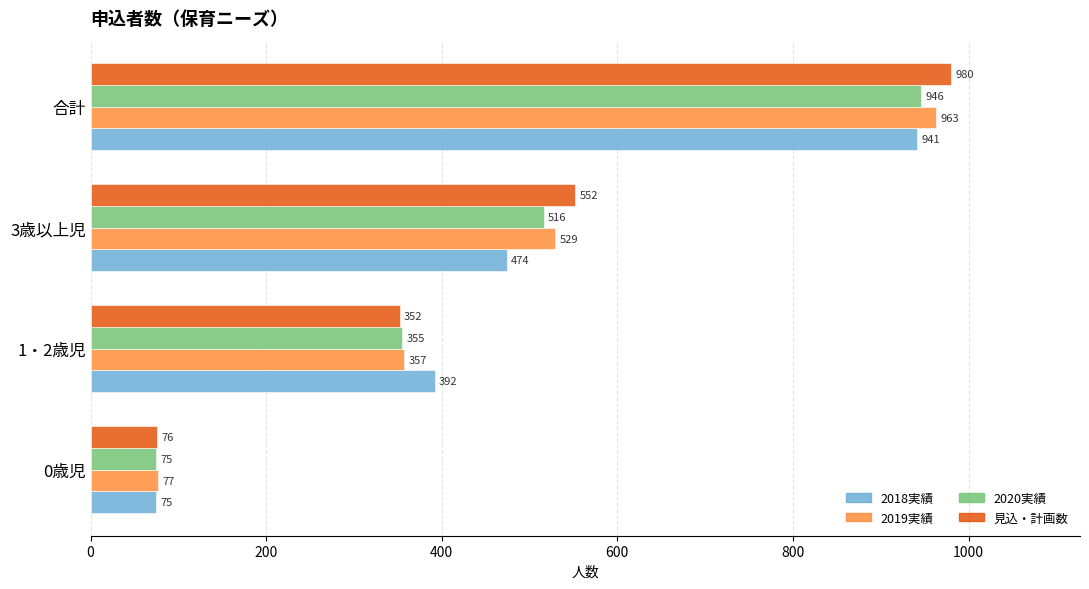

List the series in order of their peak value, lowest first.

2018実績, 2020実績, 2019実績, 見込・計画数